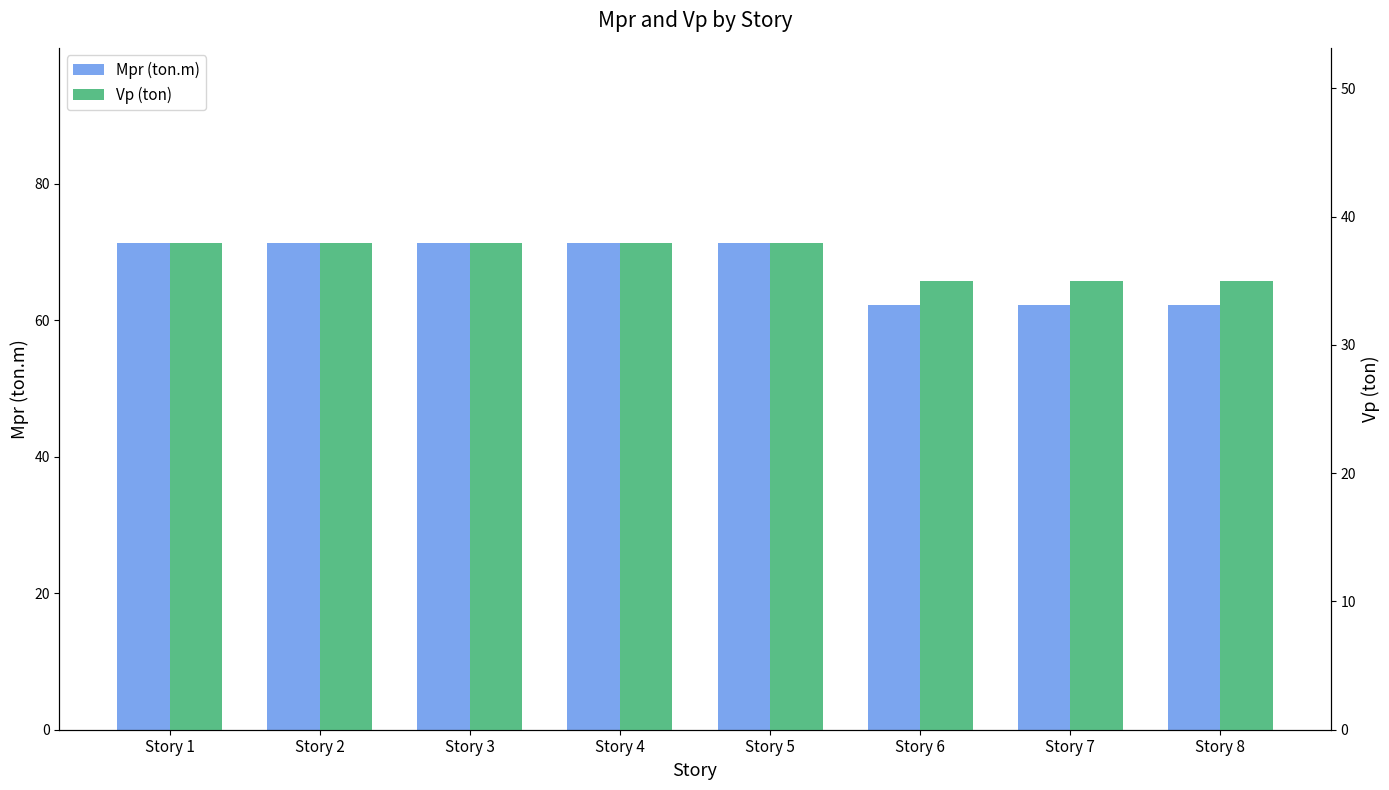

What is the total value across all series at Story 5?

109.3